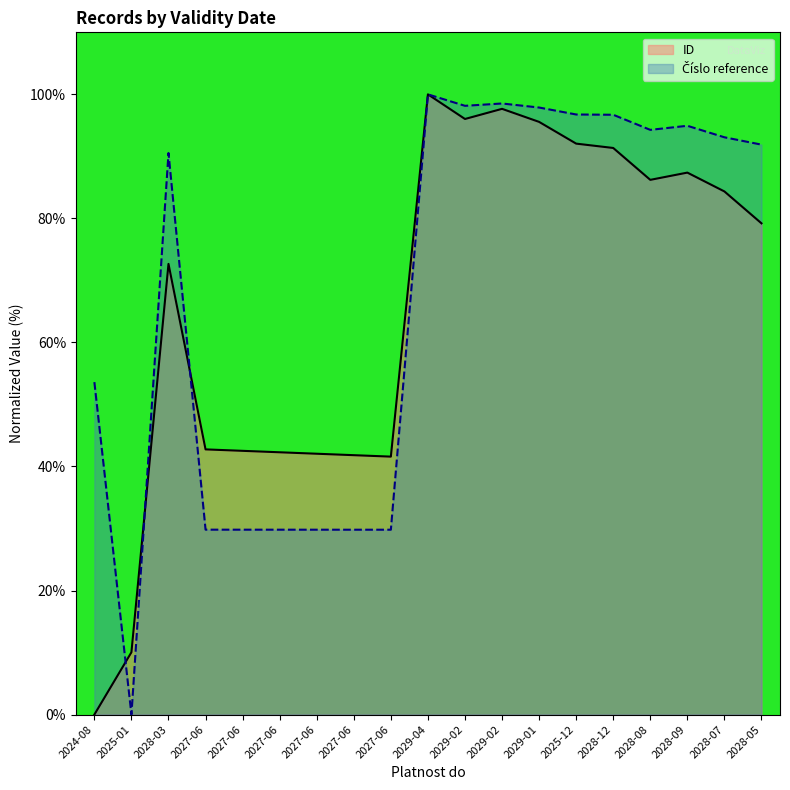

Reading right to left, list all the values displayed in this chart.

ID: 79.2	84.3	87.4	86.2	91.4	92.1	95.6	97.7	96.0	100.0	41.6	41.8	42.1	42.3	42.5	42.8	72.7	10.0	0.0
Číslo reference: 91.9	93.1	94.9	94.3	96.7	96.8	97.9	98.5	98.2	100.0	29.8	29.8	29.8	29.8	29.8	29.8	90.5	0.0	53.6